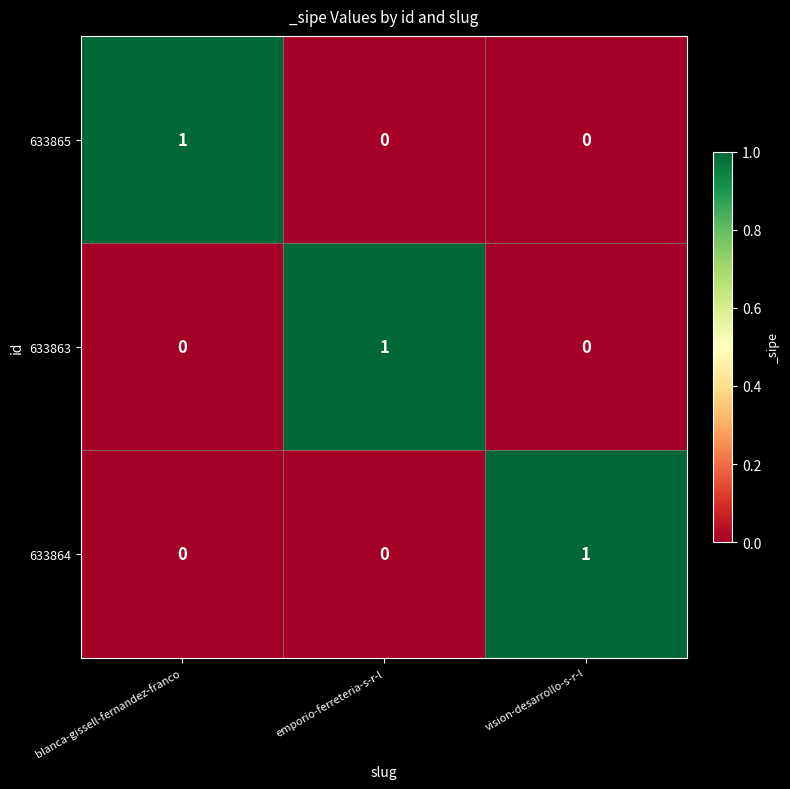

The 633865 series shows 1 at blanca-gissell-fernandez-franco. True or false?

True